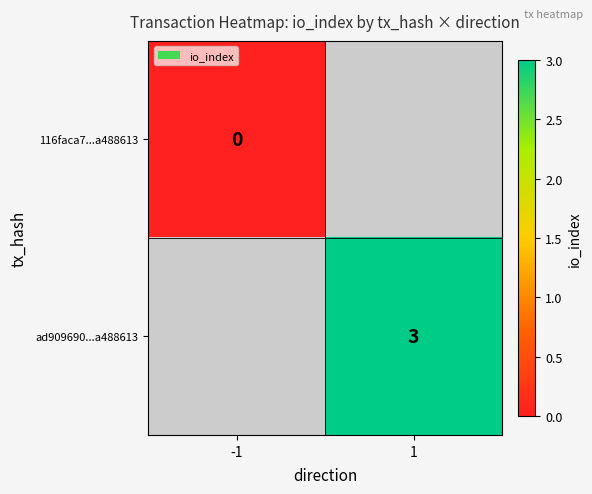

True or false: ad909690...a488613 has a value of 3 at 1.

True